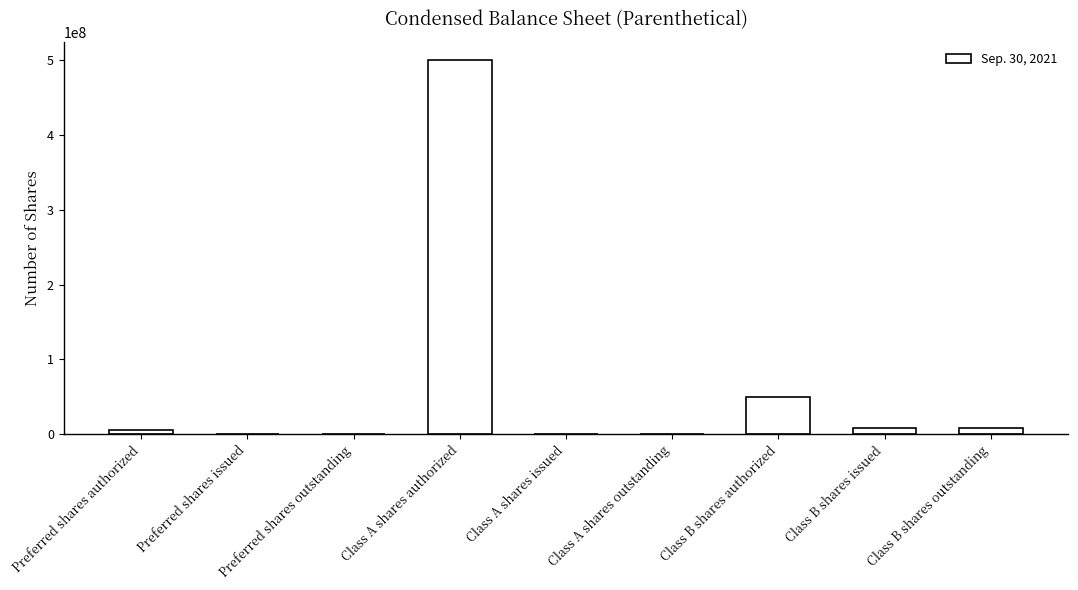

The chart shows a value of 326147452 at Class A shares authorized. True or false?

False